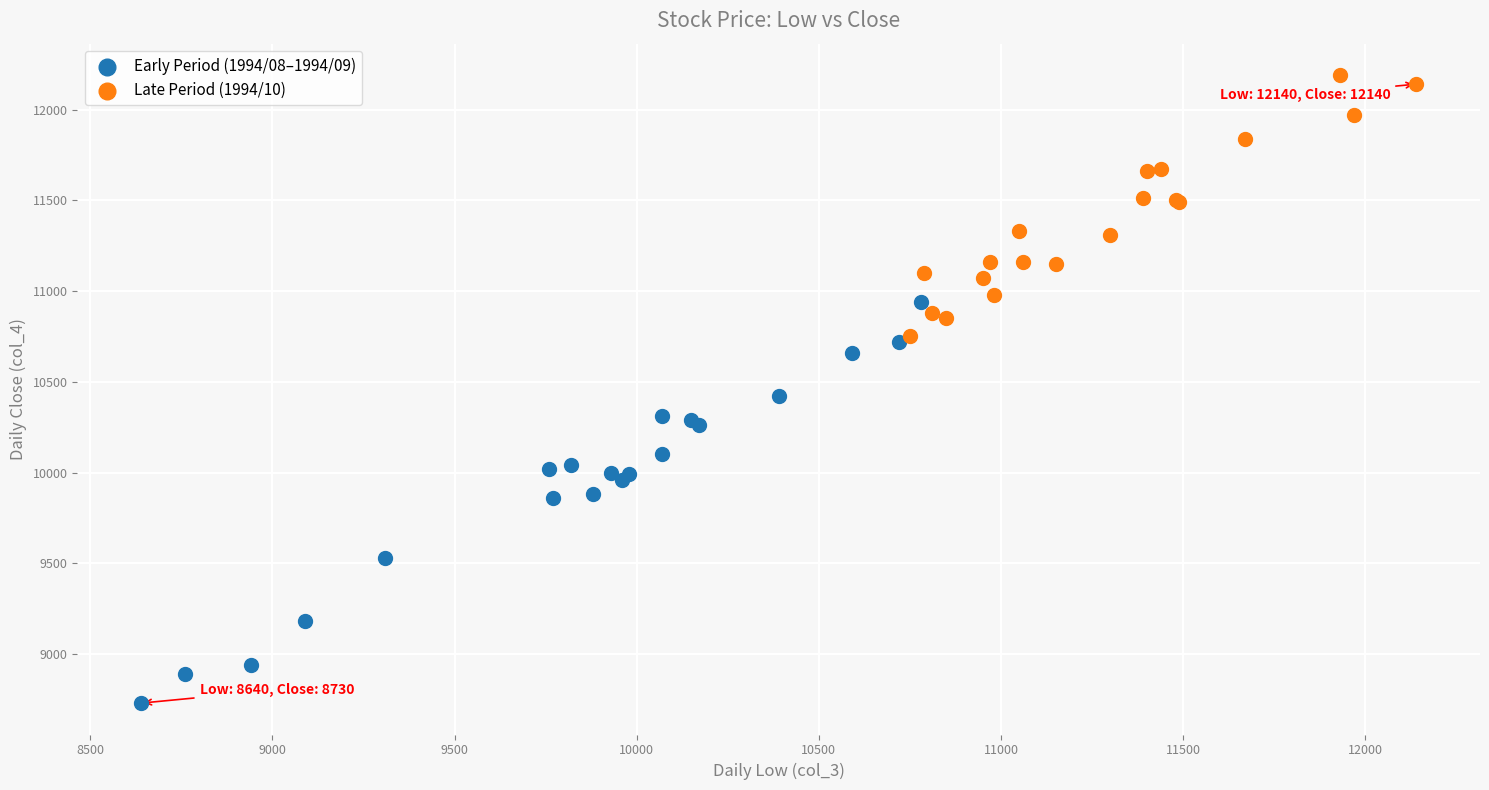

Which series has the widest spread of Y values?

Early Period (1994/08–1994/09)